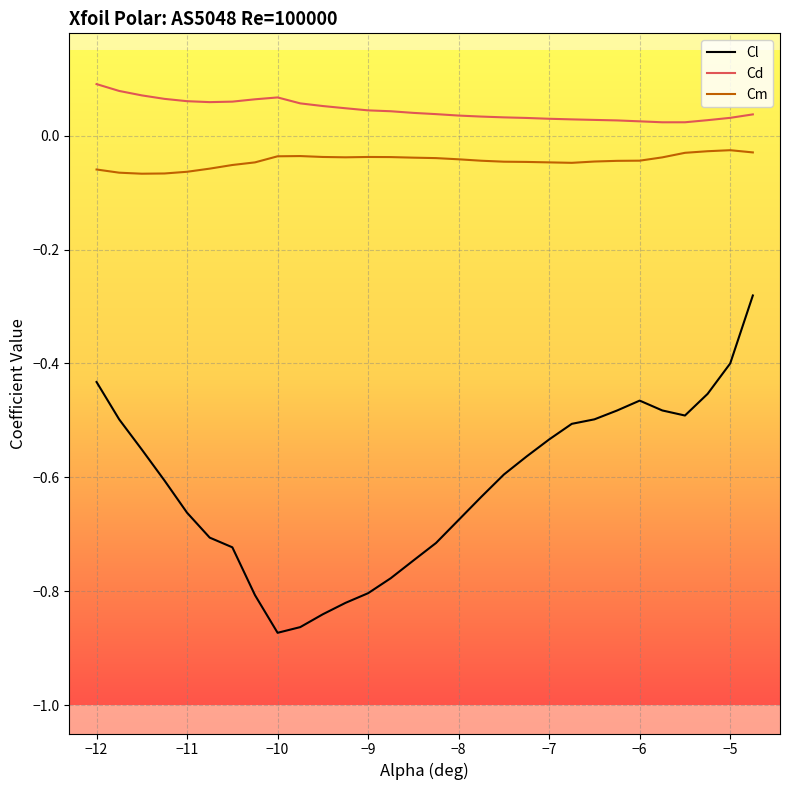

List the series in order of their peak value, highest first.

Cd, Cm, Cl